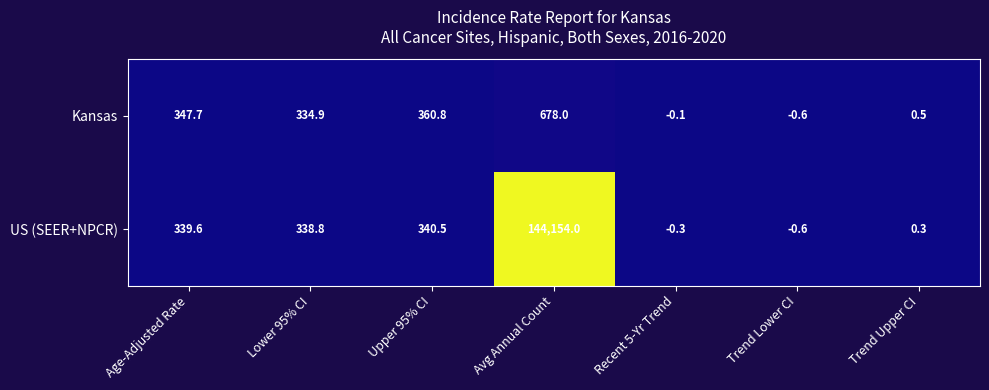

What is the difference between the highest and lowest values at Avg Annual Count?

143476.0